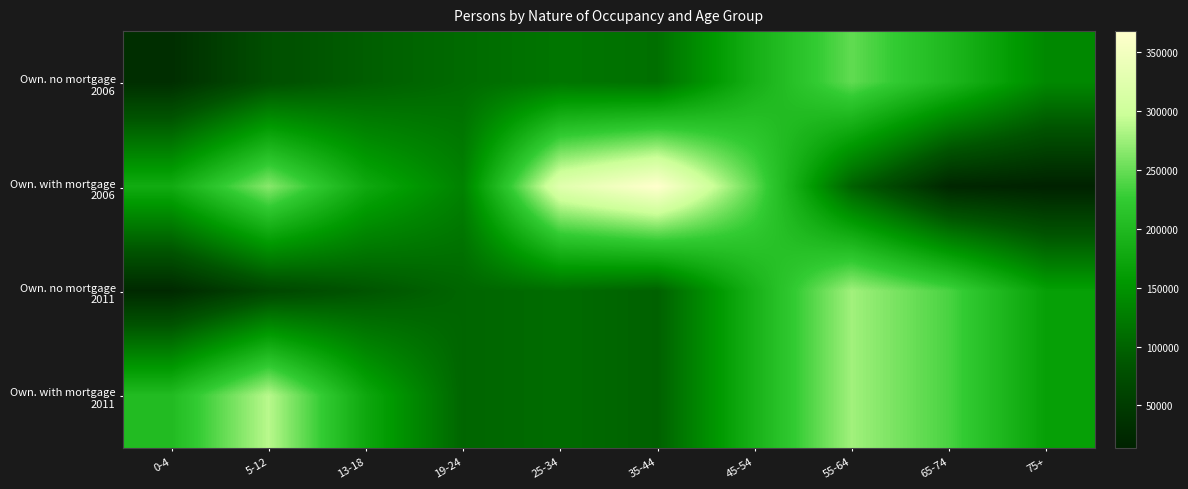

Which series has the largest range (max minus min)?

Own. with mortgage 2006